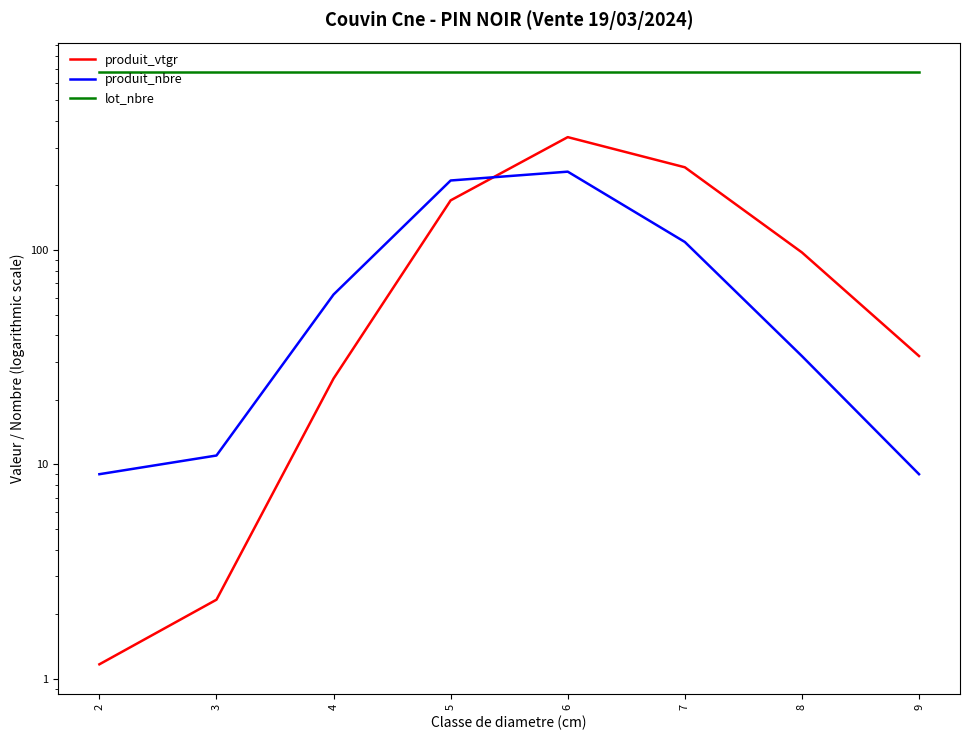

At how many categories does at least one series exceed 596?

8